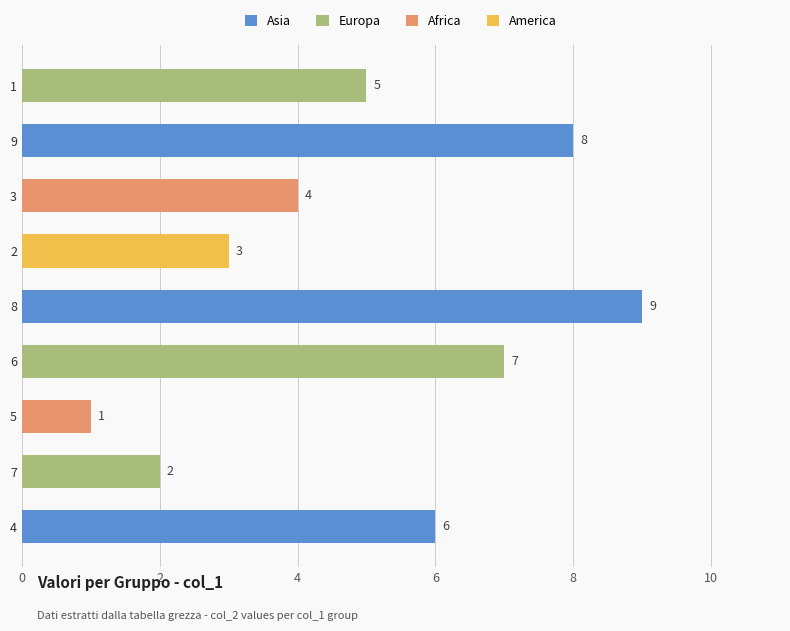

What is the sum of all values?

45